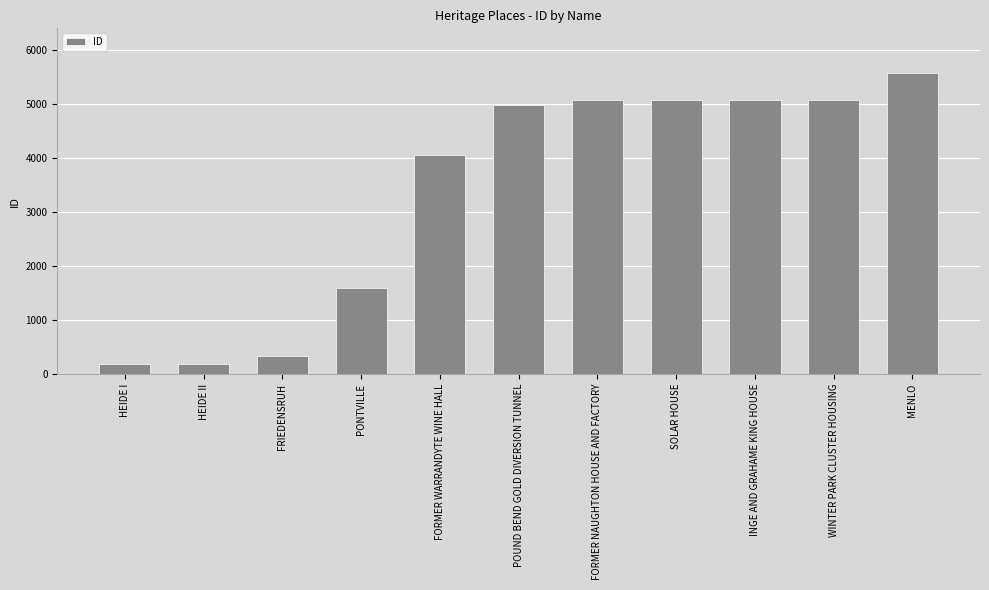

What is the difference between the maximum and second lowest values?

5387